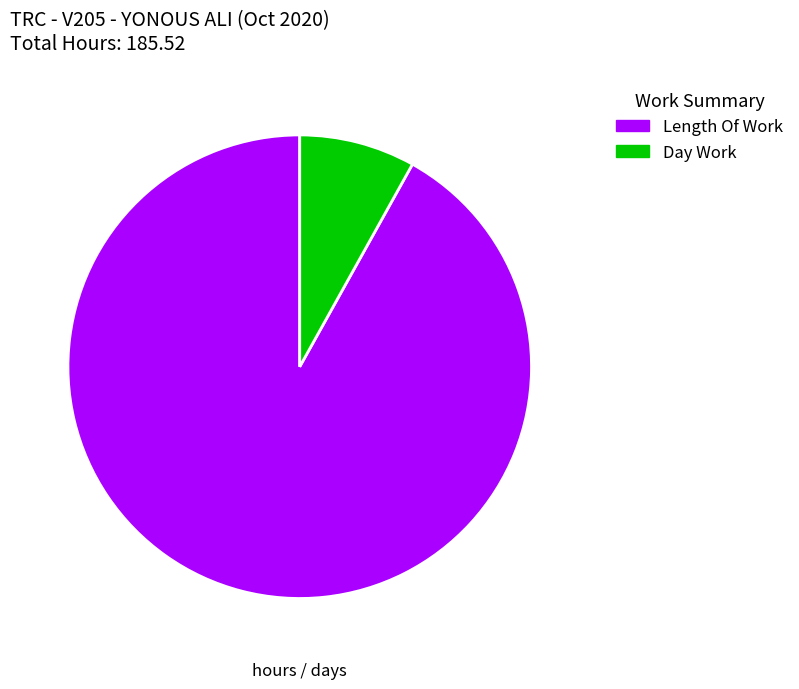

Is there a majority slice in this chart?

Yes